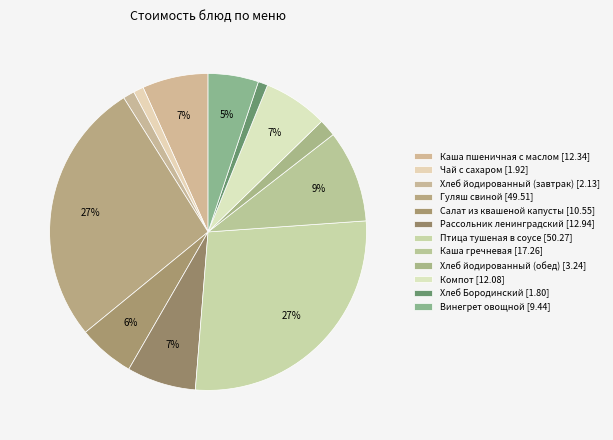

True or false: Каша пшеничная с маслом accounts for 7% of the total.

True